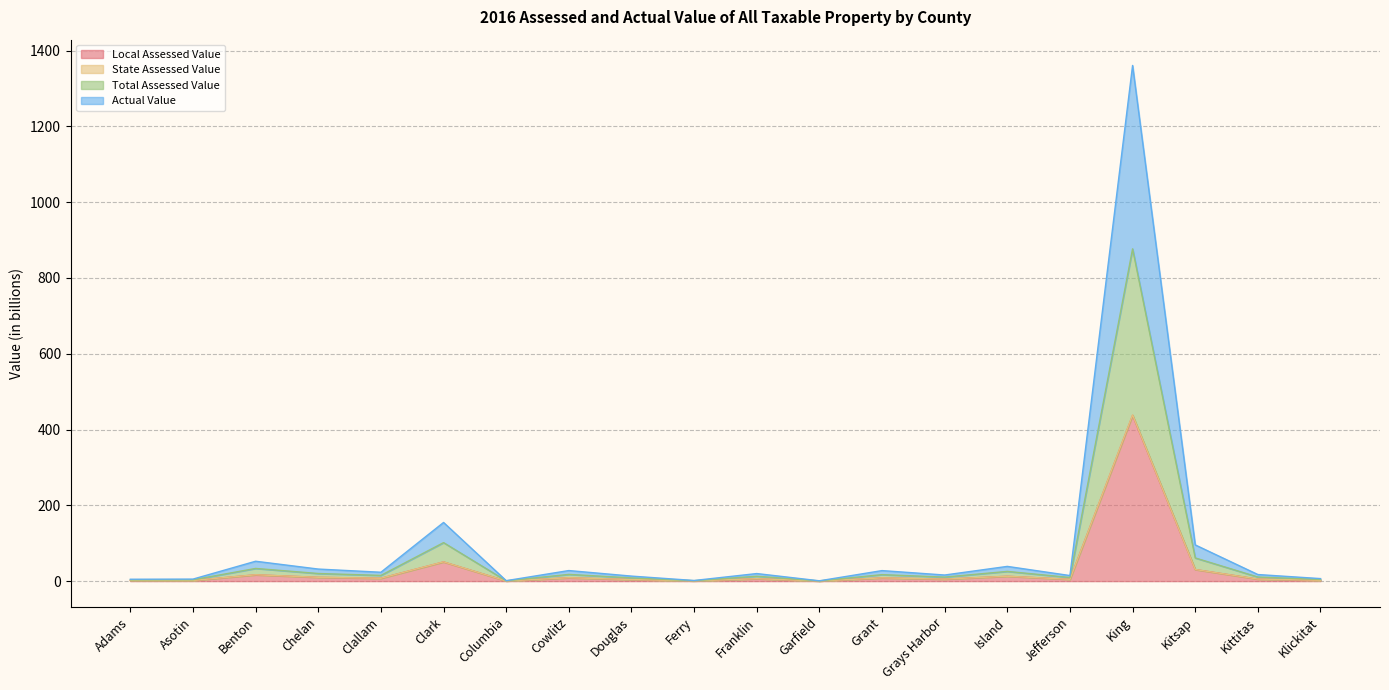

What is the maximum value for Local Assessed Value?

437.4